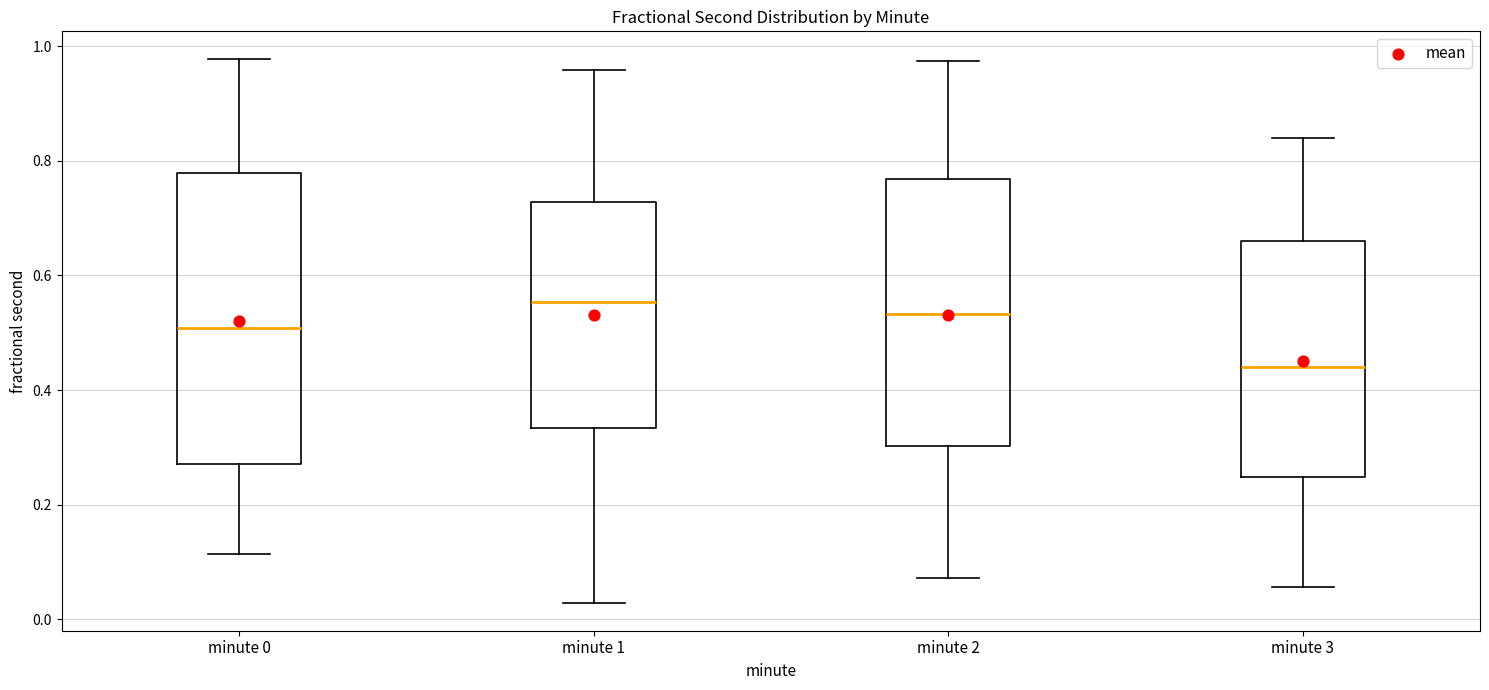

Reading left to right, transcribe this box plot: for each box, give where its median line is, the range the box spans, and where its two whiskers end, as read against the y-axis. The values are not printed on the chart, so give them approximately, as read against the axis.

minute 0: median 0.50, box 0.28 to 0.78, whiskers 0.12 to 0.98
minute 1: median 0.56, box 0.34 to 0.72, whiskers 0.02 to 0.96
minute 2: median 0.54, box 0.30 to 0.76, whiskers 0.08 to 0.98
minute 3: median 0.44, box 0.24 to 0.66, whiskers 0.06 to 0.84